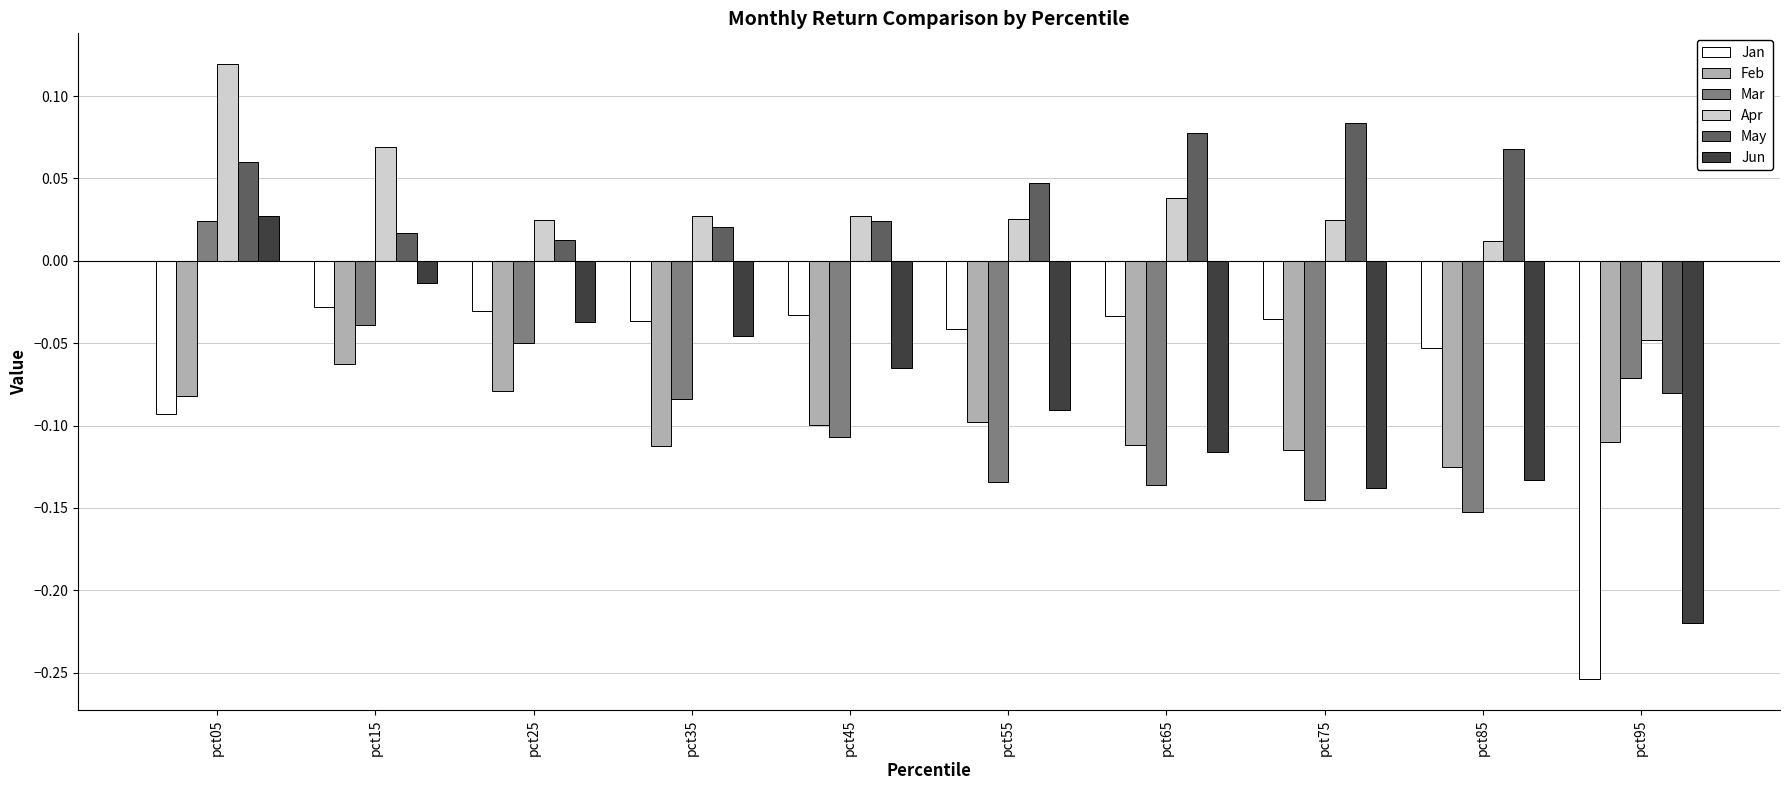

Between pct05 and pct35, which series saw the biggest shift?

Mar